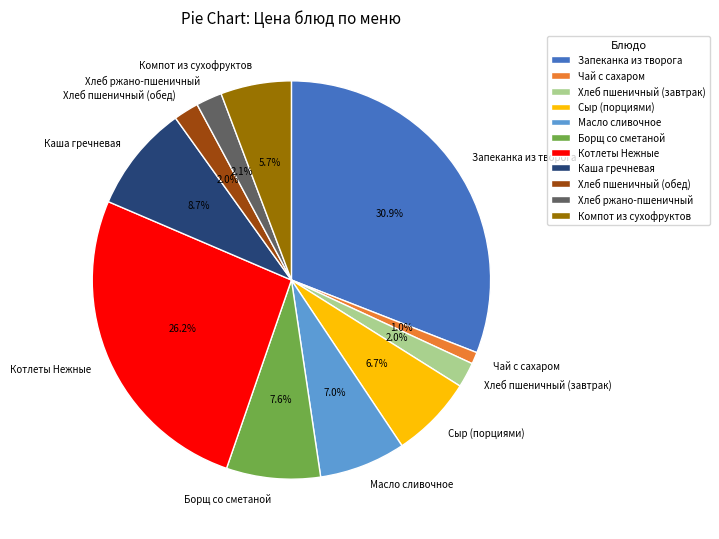

Is it true that Компот из сухофруктов is 16% of the pie?

False